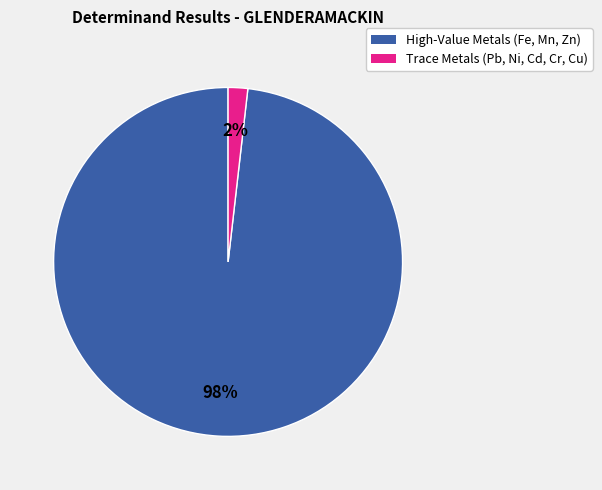

To the nearest percent, what is the average slice percentage?

50%